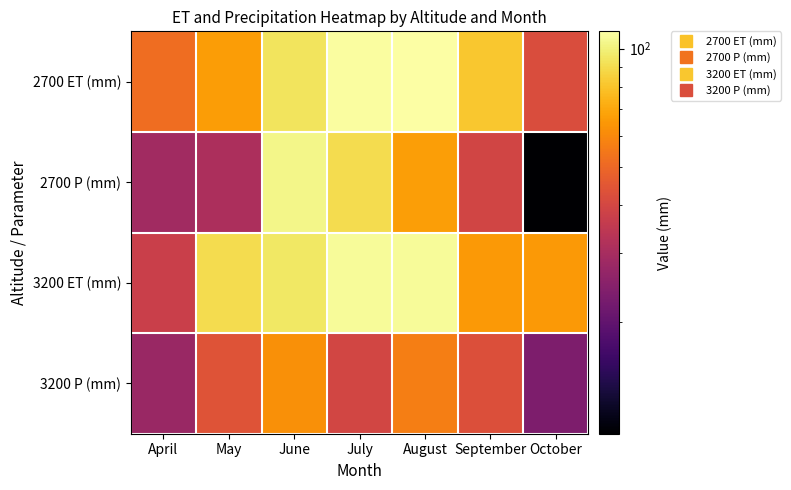

Count the number of categories in the chart.

7